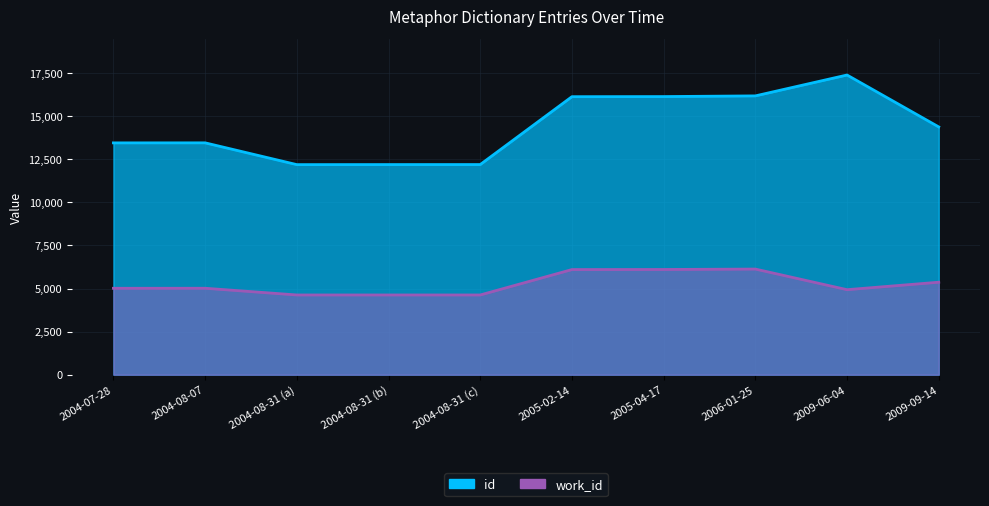

At which category is the sum across all series the highest?

2009-06-04